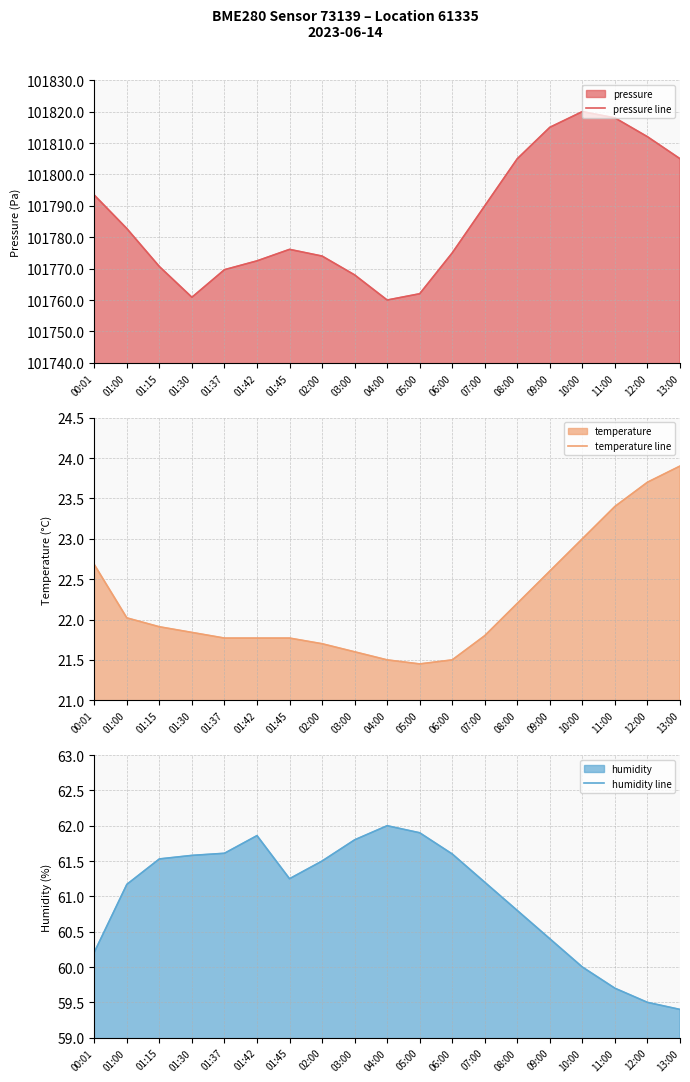

True or false: humidity line has more than 2 points higher than both neighbors.

False